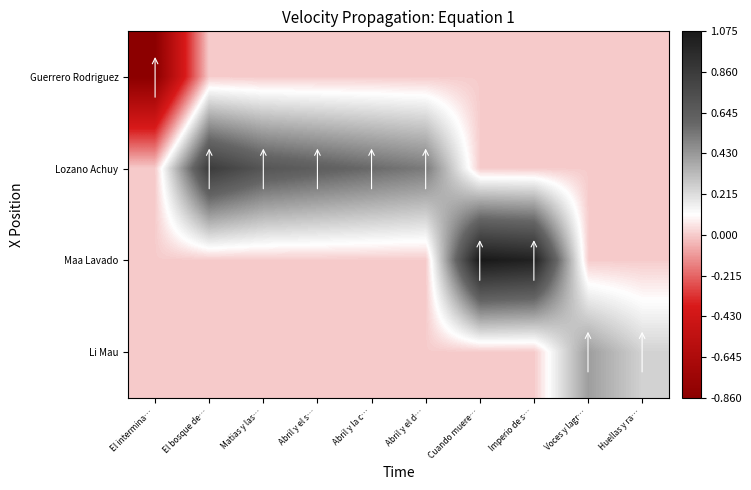

What is the difference between the highest and lowest values at El intermina…?

0.9